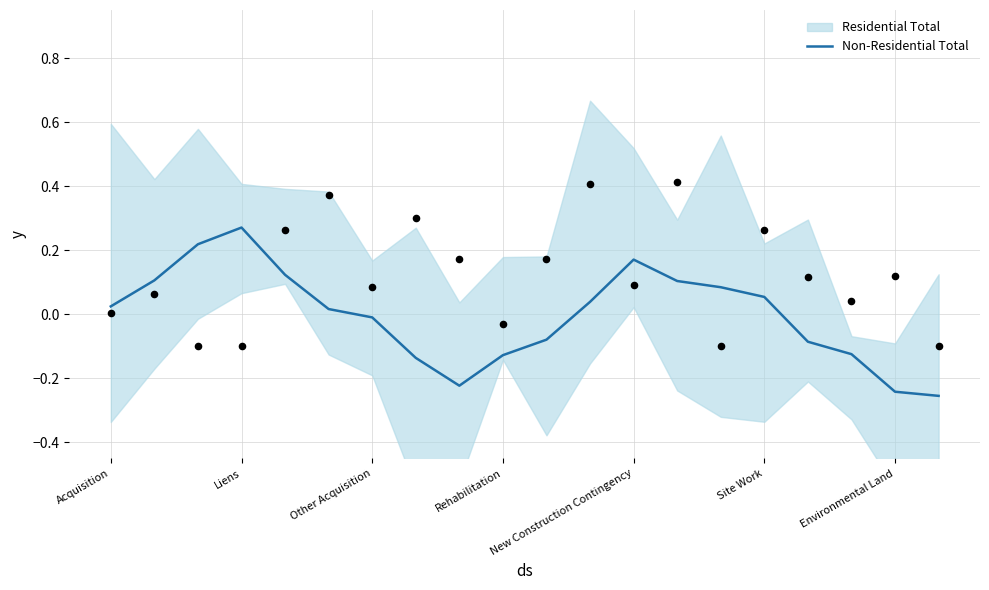

What is the change in value from 9 to 13?

+0.2